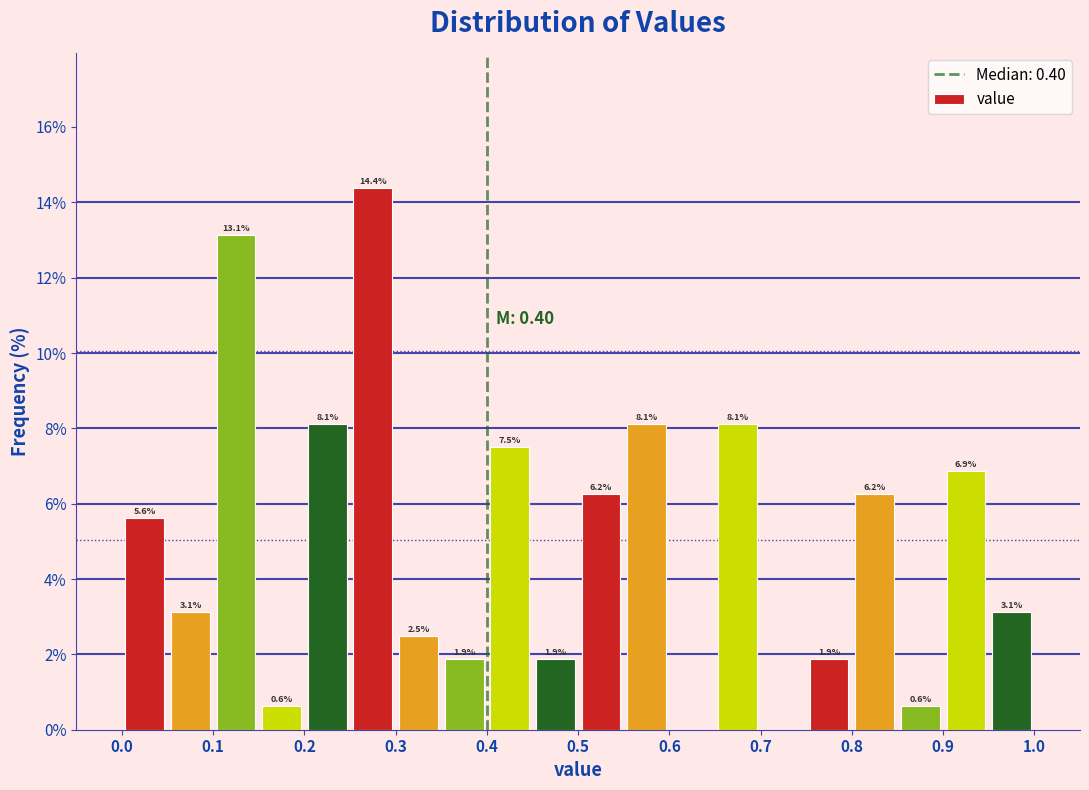

Which range on the x-axis has the tallest bar?

0.25 to 0.30